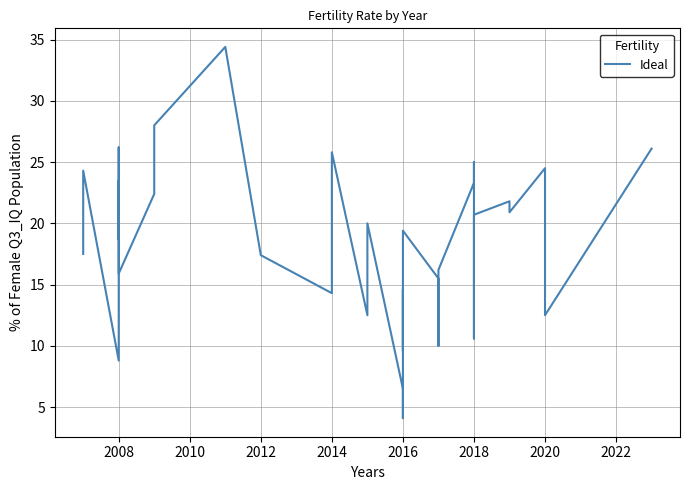

What is the value of the 14th point from the left?

9.6